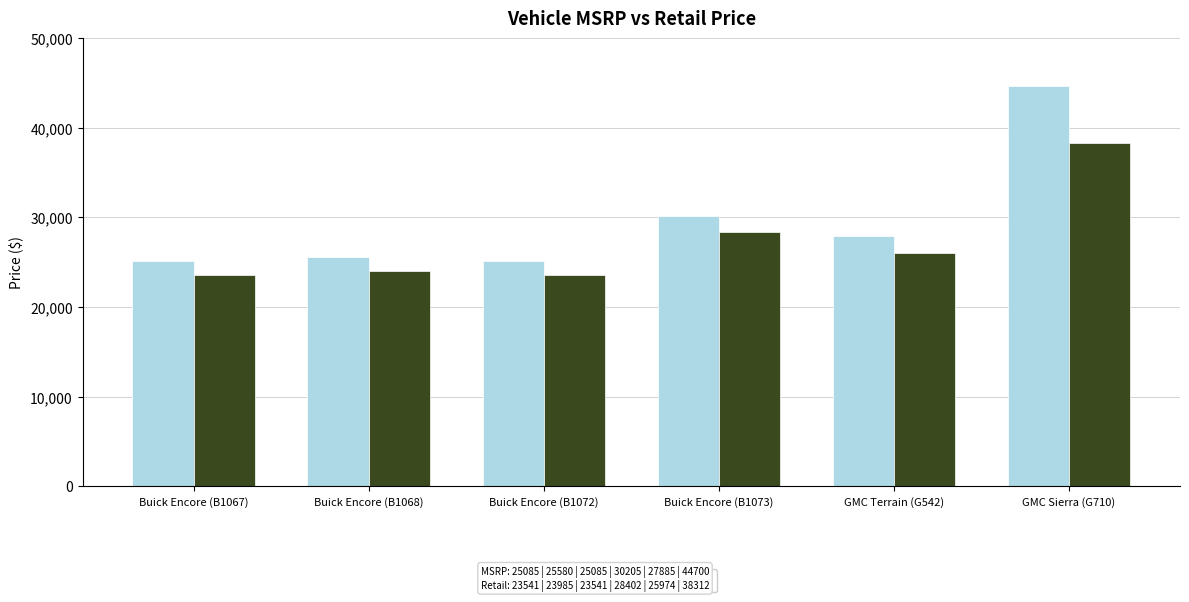

Which series has the widest spread of values?

MSRP